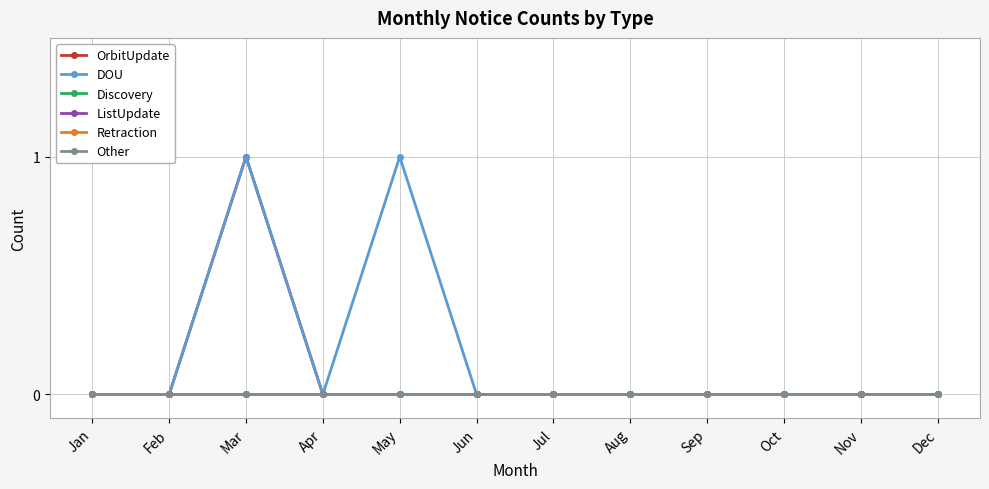

Does the chart have visible grid lines?

Yes